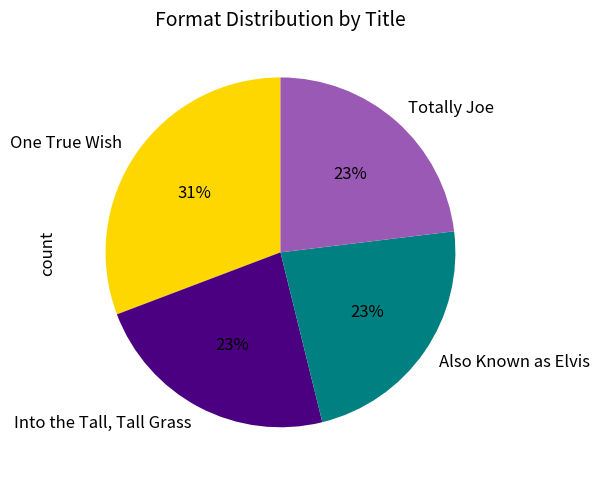

Between One True Wish and Into the Tall, Tall Grass, which is larger?

One True Wish